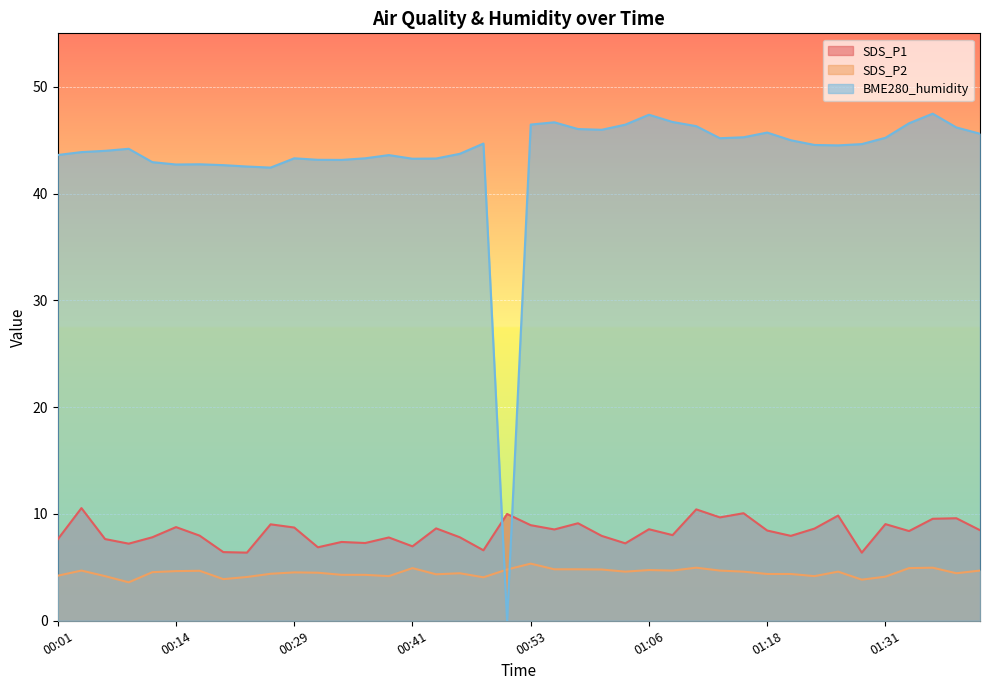

What is the sum of all SDS_P2 values?

180.1